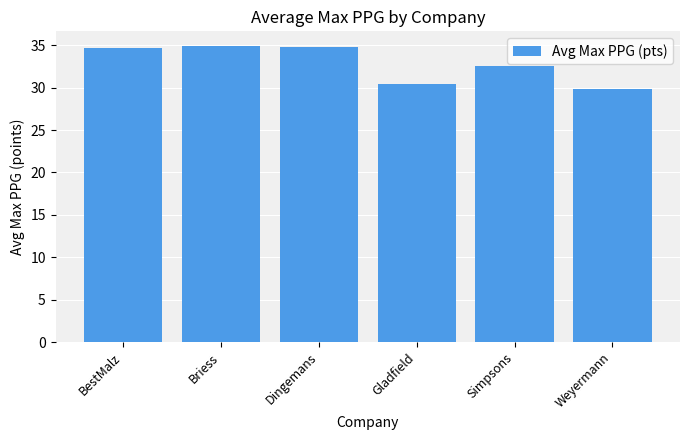

What is the average value?

32.9